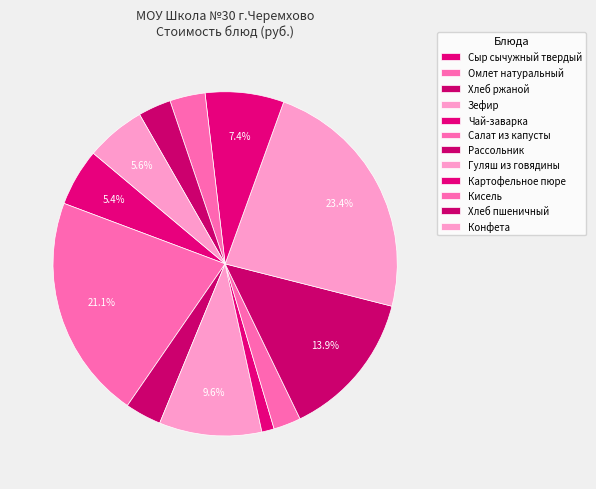

To the nearest percent, what percentage of the pie is Конфета?

6%